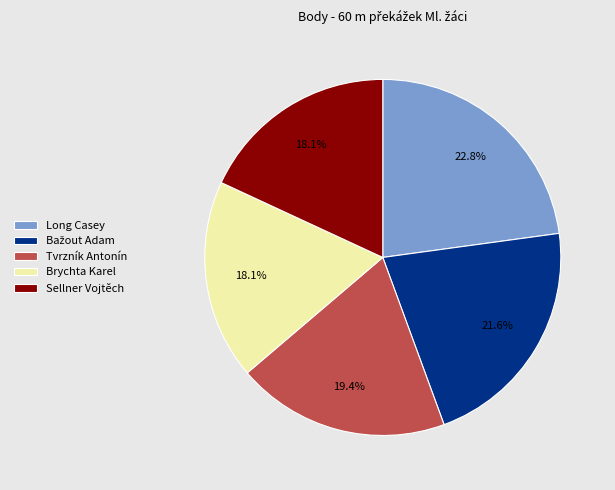

What percentage is the Long Casey slice, to the nearest percent?

23%